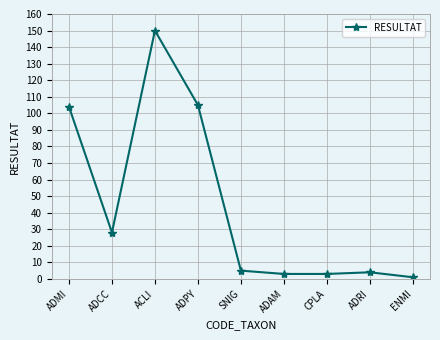

Count the number of categories in the chart.

9